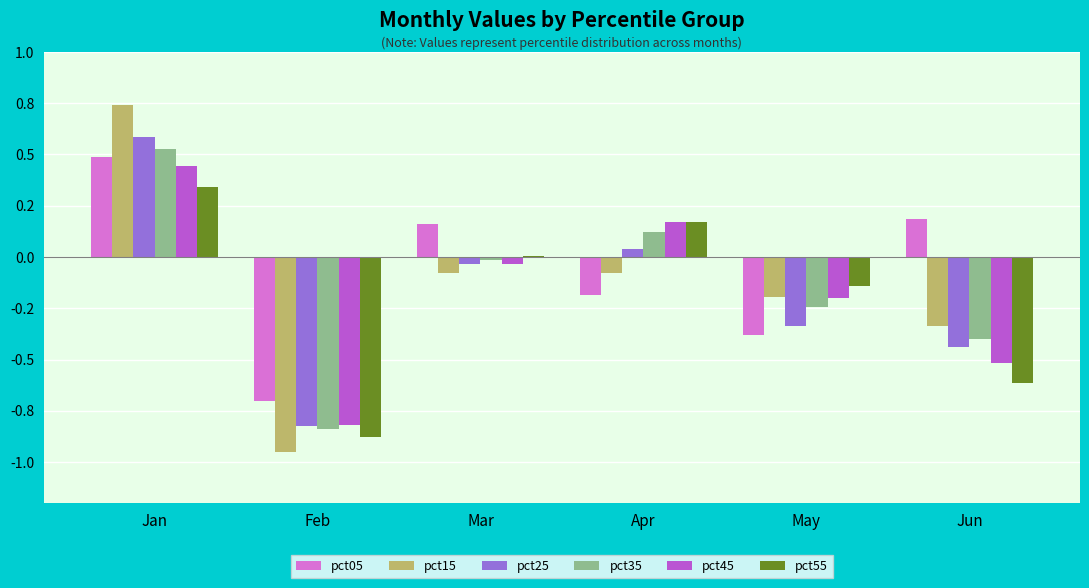

Reading right to left, list all the values displayed in this chart.

pct05: Jun=0.2	May=-0.4	Apr=-0.2	Mar=0.2	Feb=-0.7	Jan=0.5
pct15: Jun=-0.3	May=-0.2	Apr=-0.1	Mar=-0.1	Feb=-0.9	Jan=0.7
pct25: Jun=-0.4	May=-0.3	Apr=0.0	Mar=-0.0	Feb=-0.8	Jan=0.6
pct35: Jun=-0.4	May=-0.2	Apr=0.1	Mar=-0.0	Feb=-0.8	Jan=0.5
pct45: Jun=-0.5	May=-0.2	Apr=0.2	Mar=-0.0	Feb=-0.8	Jan=0.4
pct55: Jun=-0.6	May=-0.1	Apr=0.2	Mar=0.0	Feb=-0.9	Jan=0.3